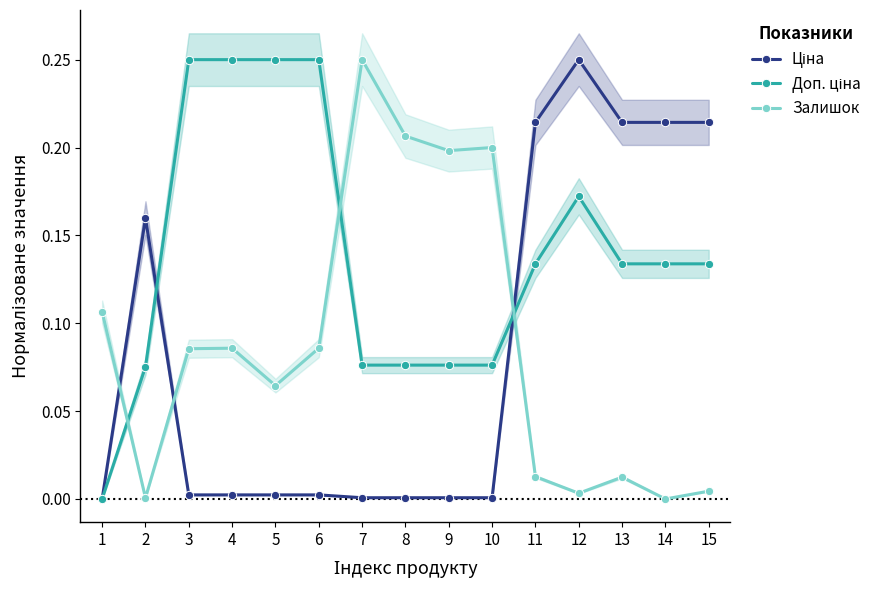

How many times do Ціна and Залишок cross each other?

3